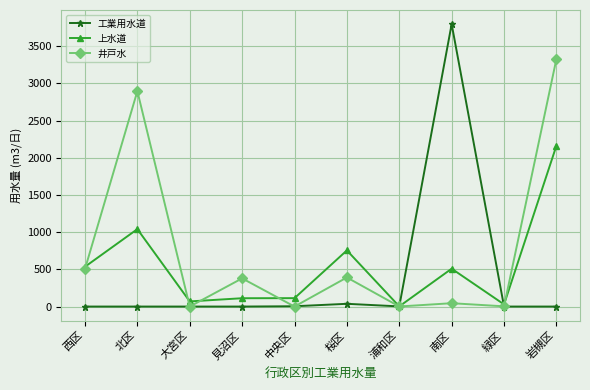

What are all the series names shown in the legend?

工業用水道, 上水道, 井戸水